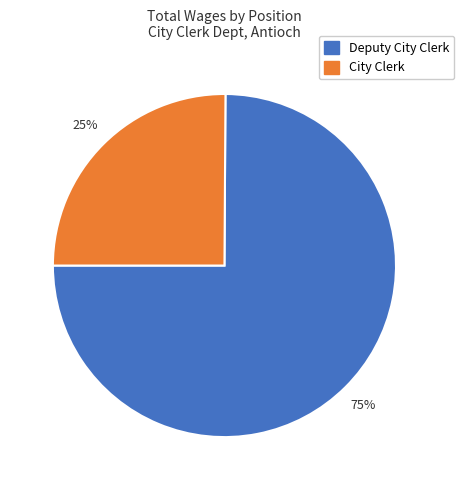

To the nearest percent, what is the difference between the City Clerk and Deputy City Clerk slice percentages?

50%